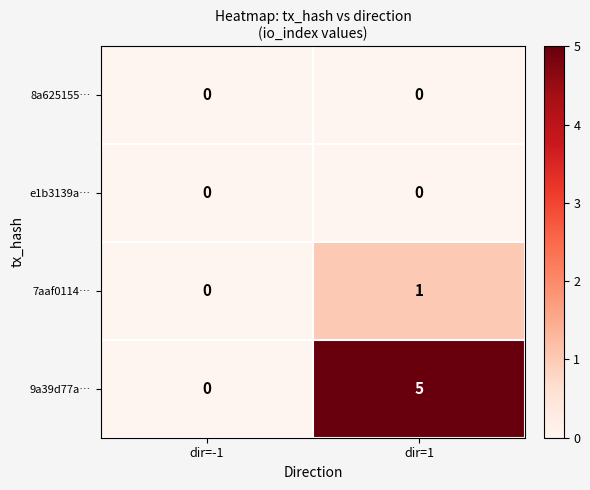

Count the number of categories in the chart.

2